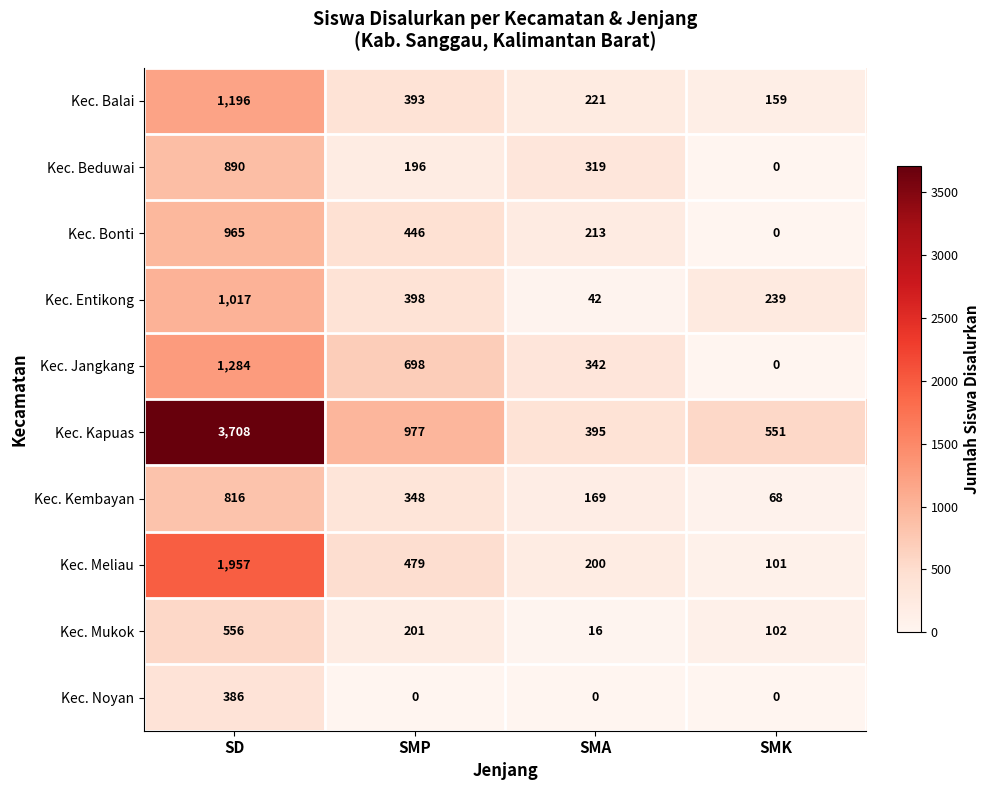

What is the greatest value displayed?

3708